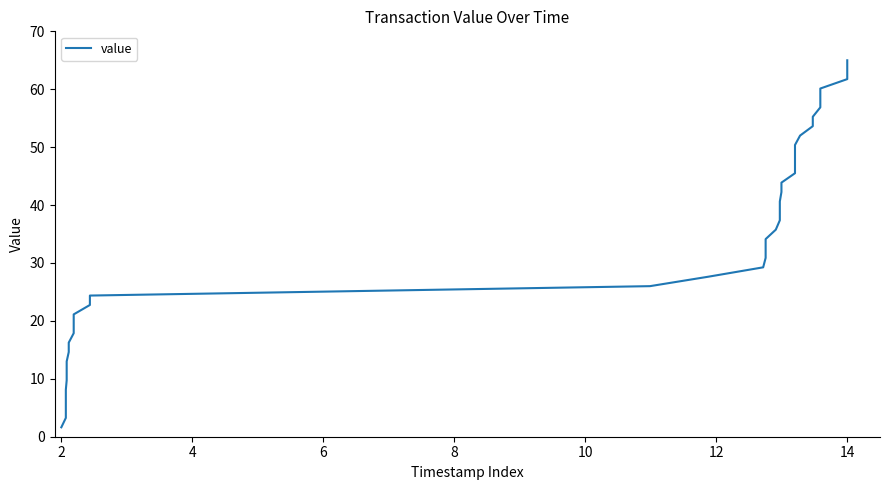

What is the value of the 37th point from the left?

60.1